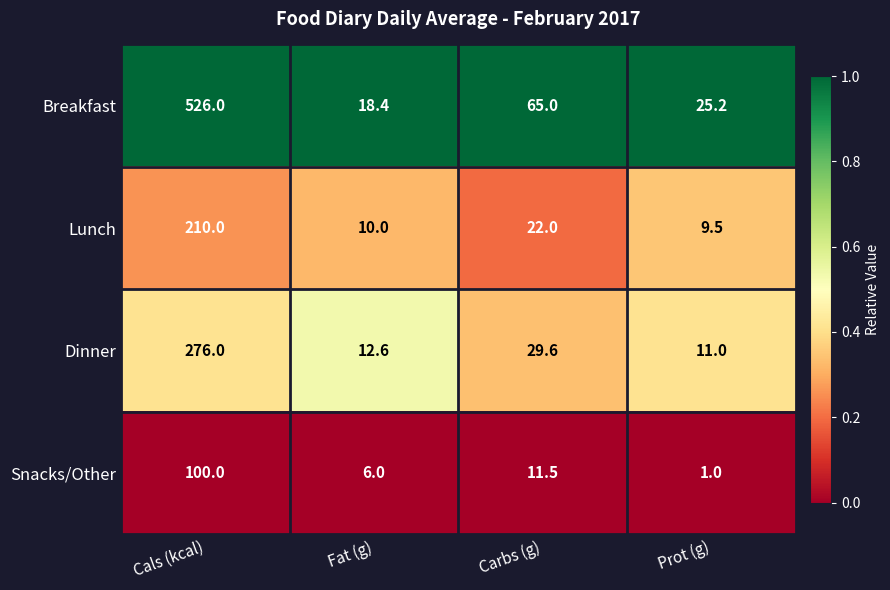

How many data points does each series have?

4